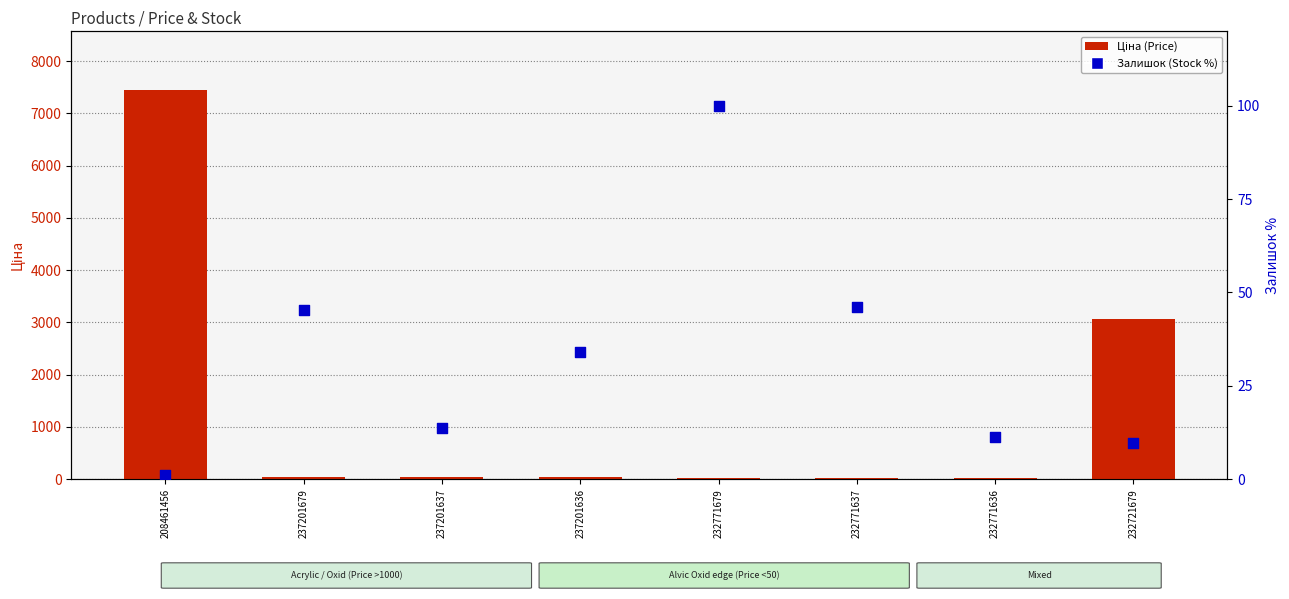

Which series reaches the minimum Y coordinate?

Залишок (Stock %)